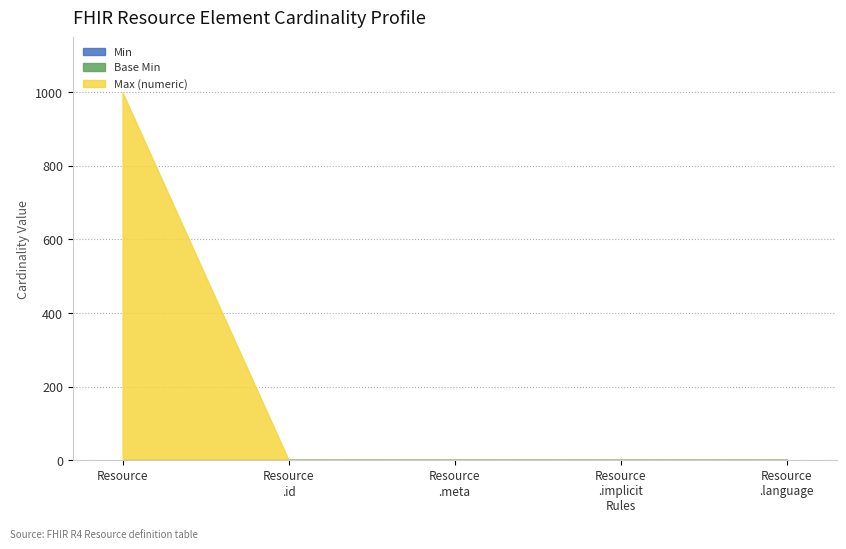

Rank the series by their maximum value, from lowest to highest.

Min, Base Min, Max (numeric)